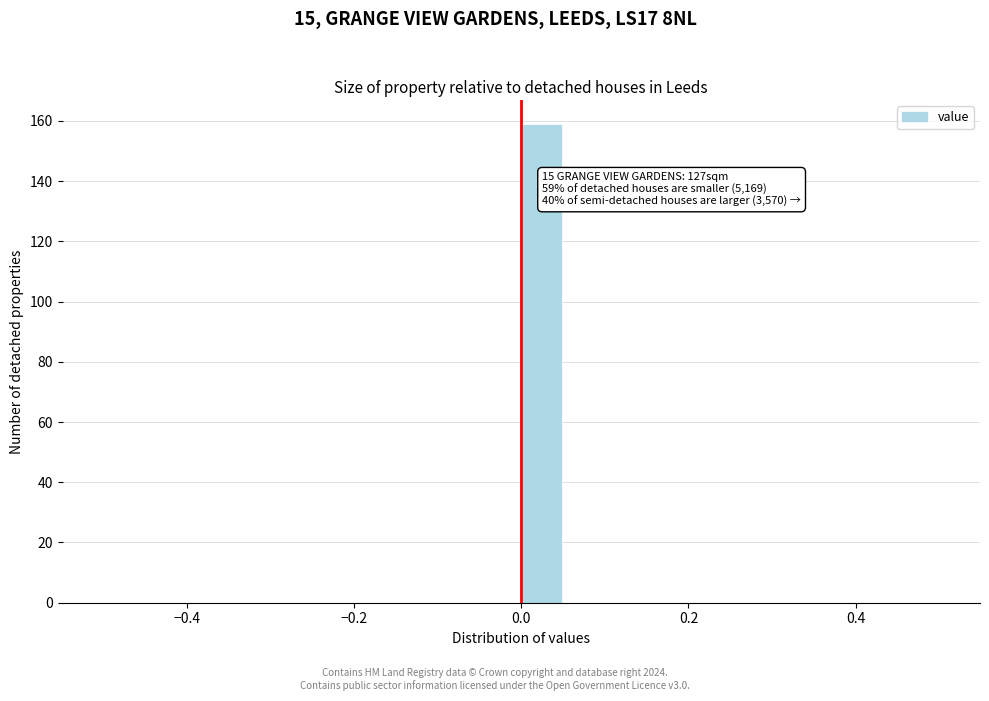

Around what value on the x-axis is the tallest bar? Give the approximate position of its centre, as read against the axis.

0.02